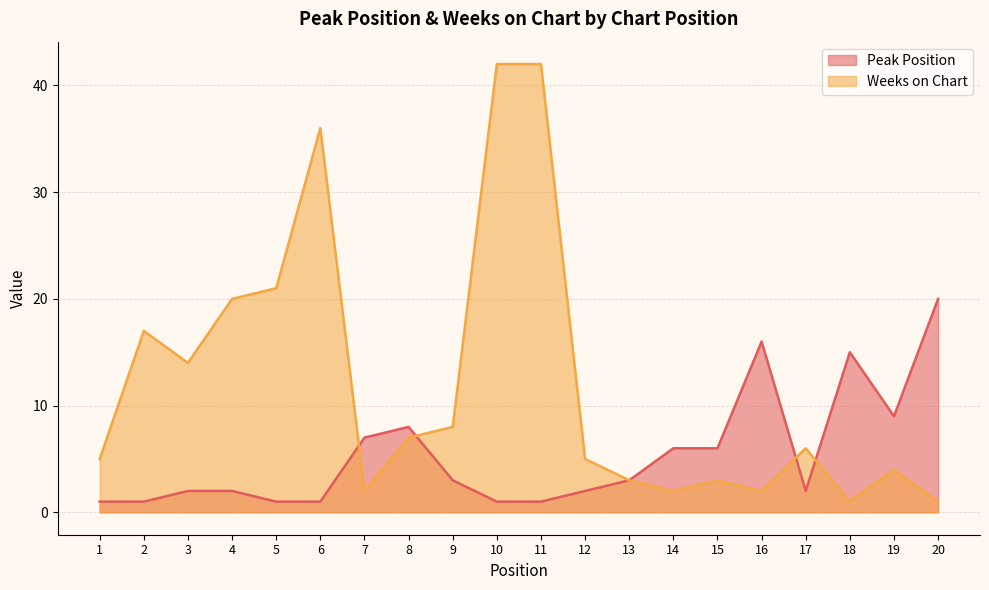

Does the chart have visible grid lines?

Yes